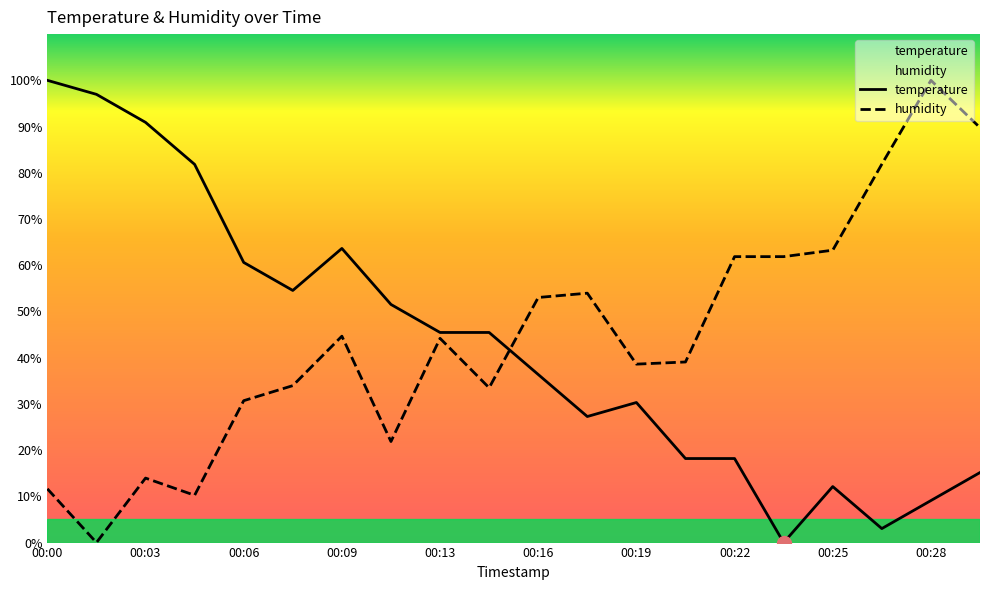

Between 00:23 and 00:05, which is larger?

00:05